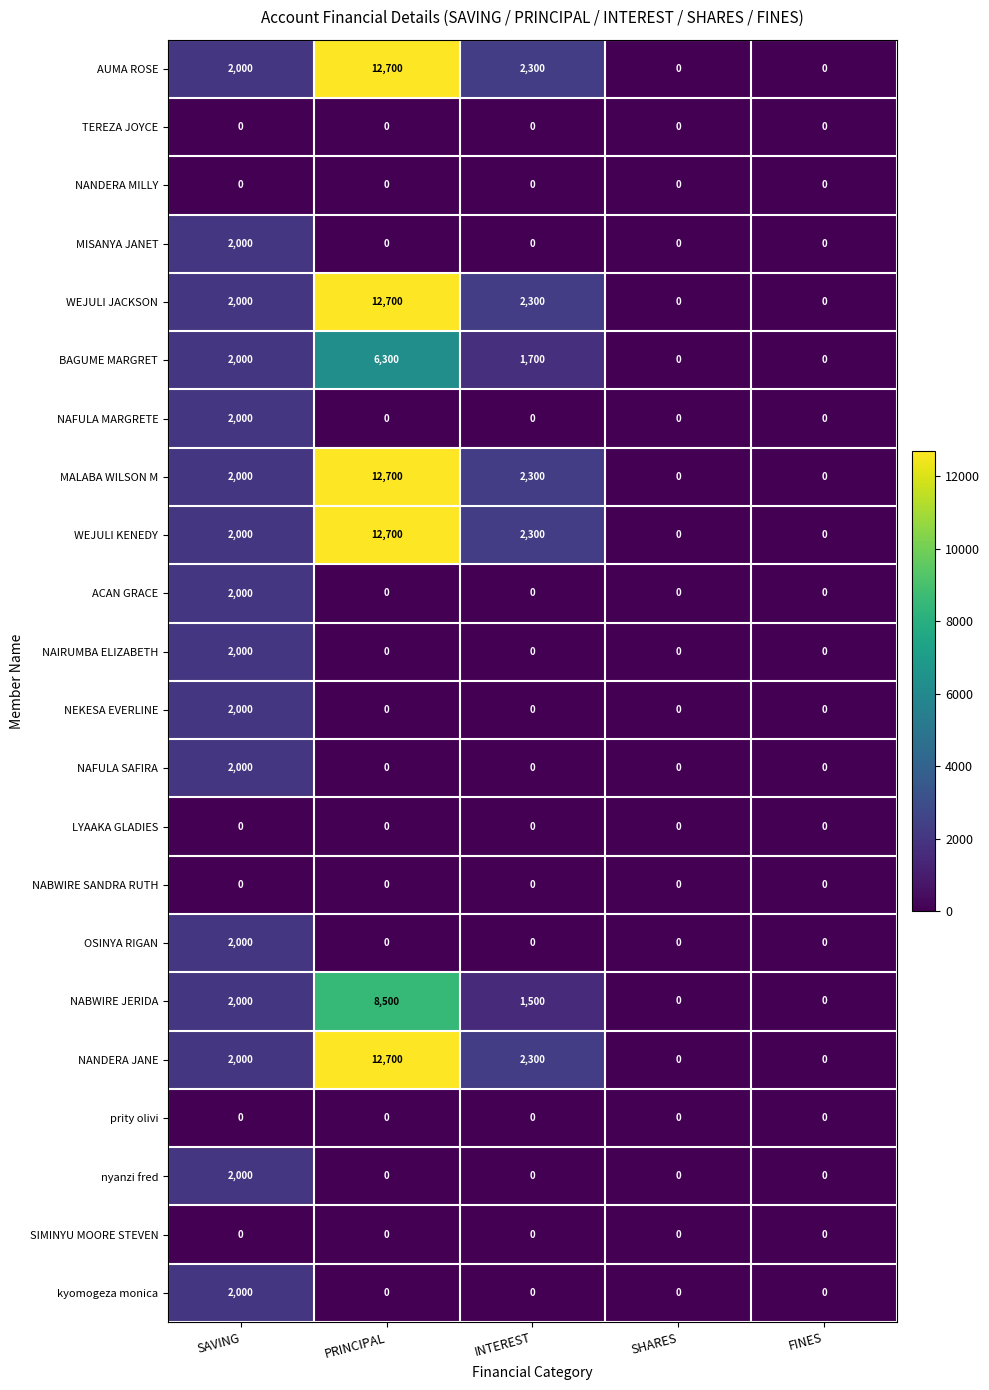

How many values in NAFULA SAFIRA are above zero?

1